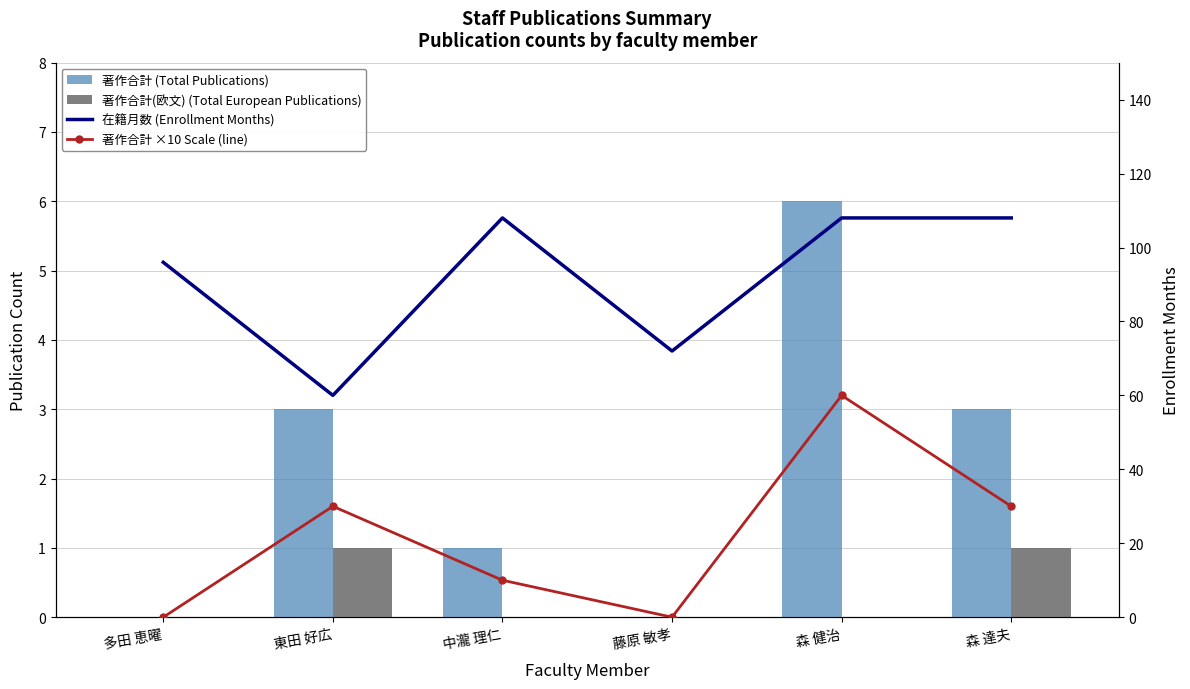

List the labels in order of 著作合計 ×10 Scale (line) value, smallest first.

多田 恵曜, 藤原 敏孝, 中瀧 理仁, 東田 好広, 森 達夫, 森 健治